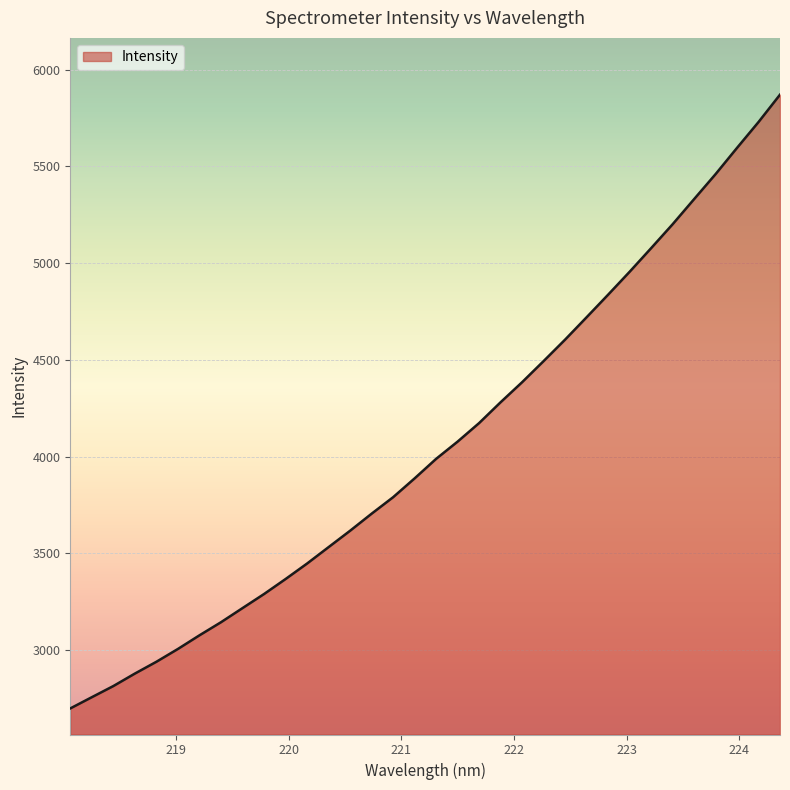

What is the maximum value shown in the chart?

5871.4